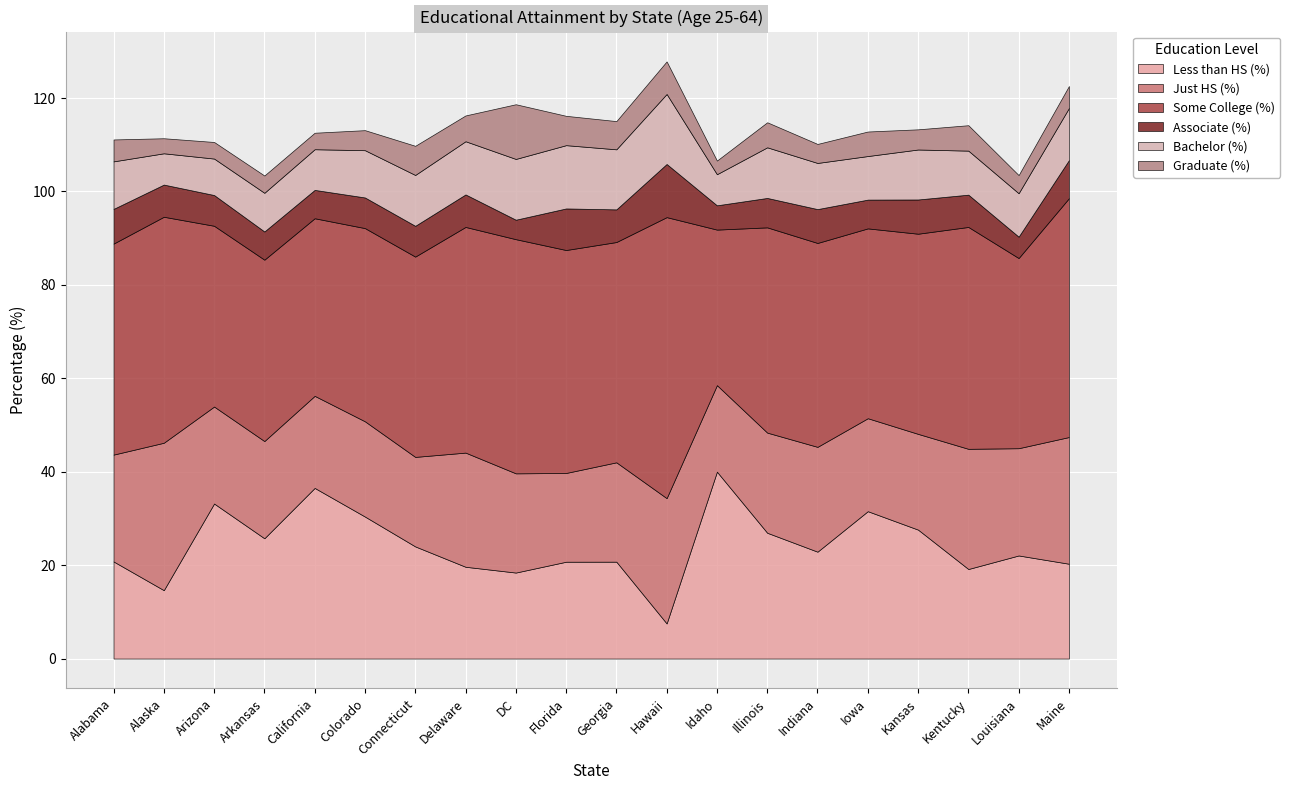

What are all the series names shown in the legend?

Less than HS (%), Just HS (%), Some College (%), Associate (%), Bachelor (%), Graduate (%)